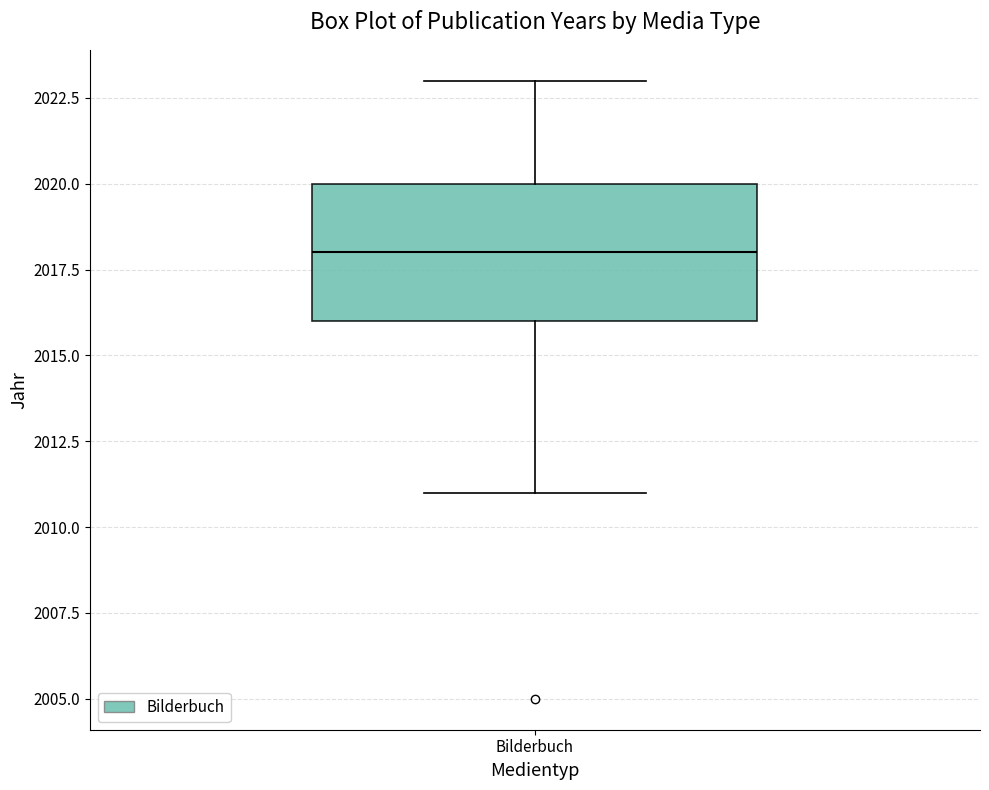

Where is the lower edge of the box for Bilderbuch on the y-axis? The values are not printed on the chart, so give them approximately, as read against the axis.

2016